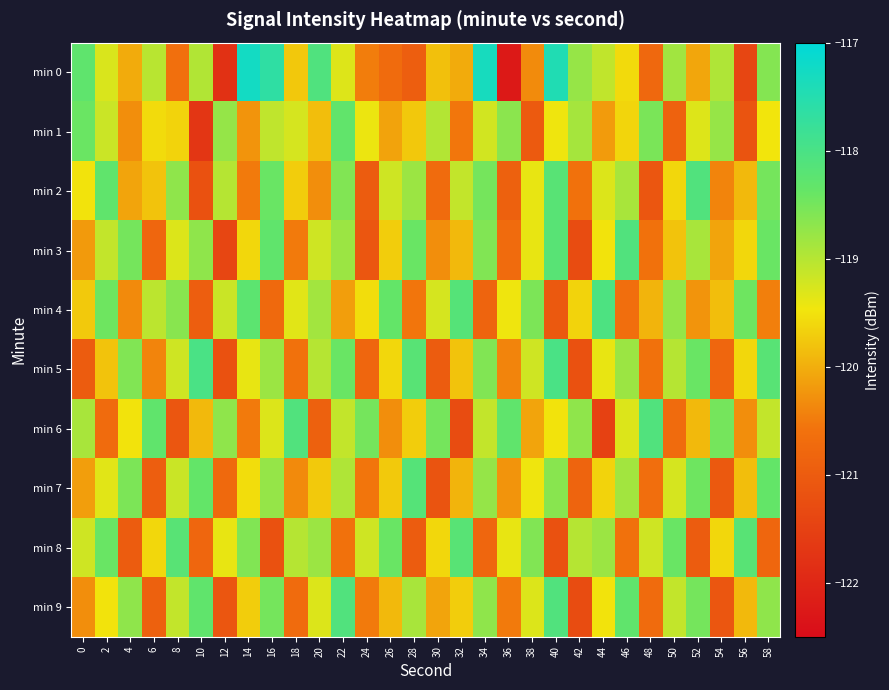

What is the total value across all series at 32?

-1196.7